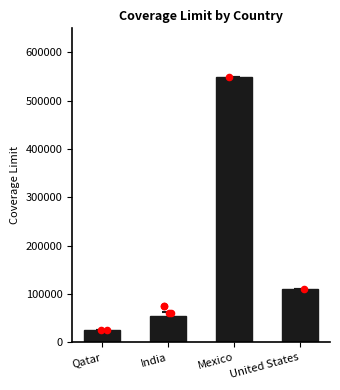

What is the change in value from Qatar to United States?

+85000